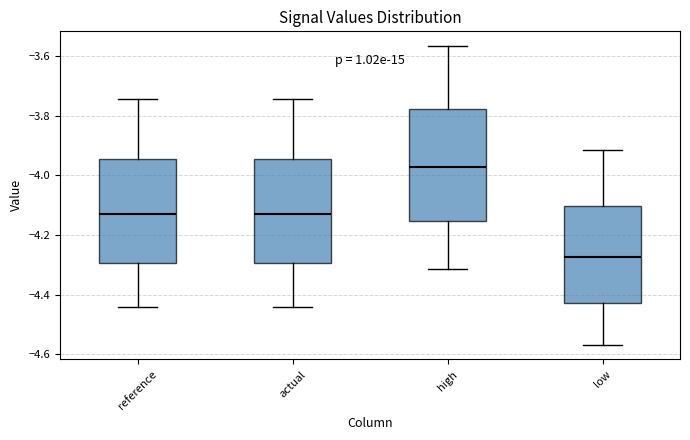

Reading left to right, transcribe this box plot: for each box, give where its median line is, the range the box spans, and where its two whiskers end, as read against the y-axis. The values are not printed on the chart, so give them approximately, as read against the axis.

reference: median -4.12, box -4.30 to -3.94, whiskers -4.44 to -3.74
actual: median -4.12, box -4.30 to -3.94, whiskers -4.44 to -3.74
high: median -3.98, box -4.16 to -3.78, whiskers -4.32 to -3.56
low: median -4.28, box -4.42 to -4.10, whiskers -4.56 to -3.92